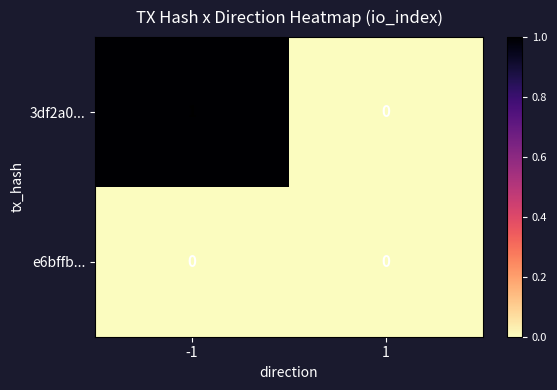

List the series in order of their peak value, lowest first.

e6bffb..., 3df2a0...